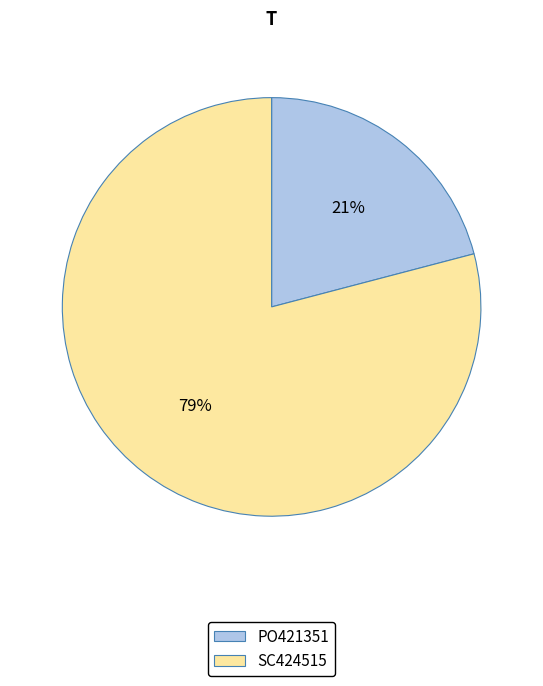

Is there any slice that represents more than half of the pie?

Yes